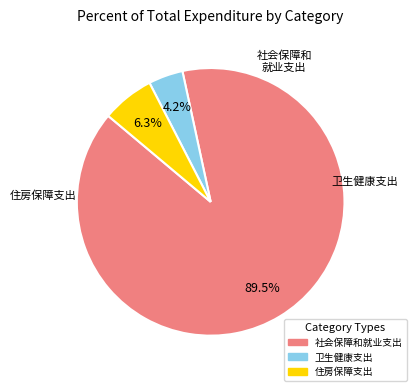

To the nearest percent, what portion does 住房保障支出 represent?

6%